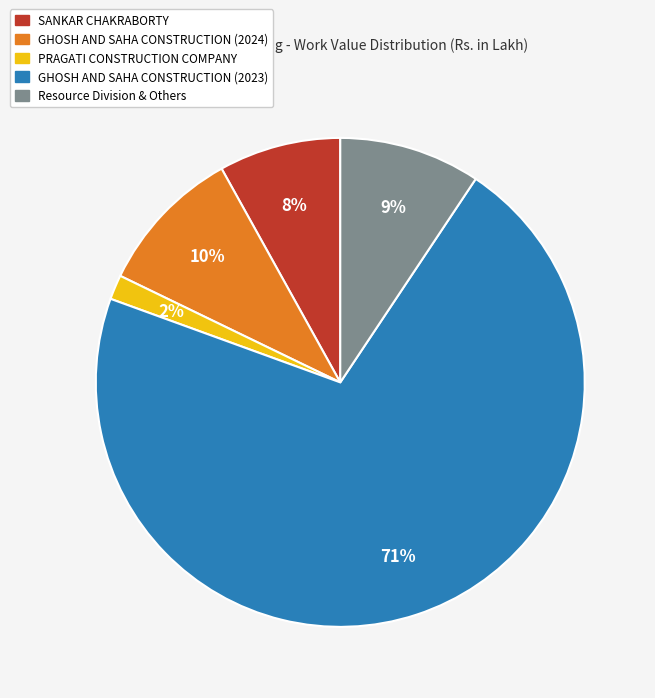

To the nearest percent, what percentage of the pie is Resource Division & Others?

9%